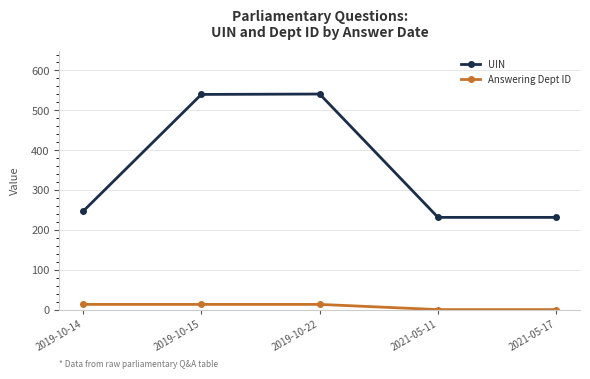

What is the average value of the UIN series?

358